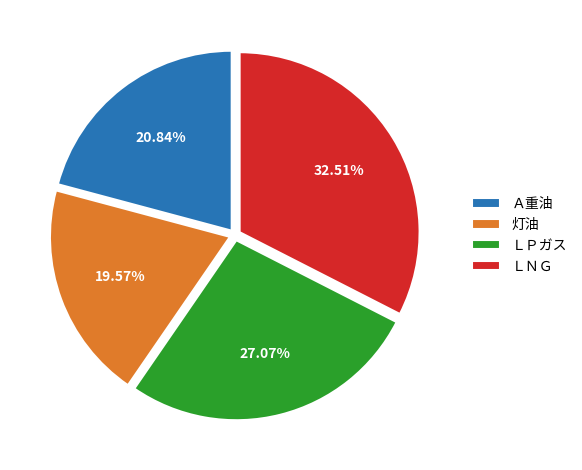

How many slices are in this pie chart?

4